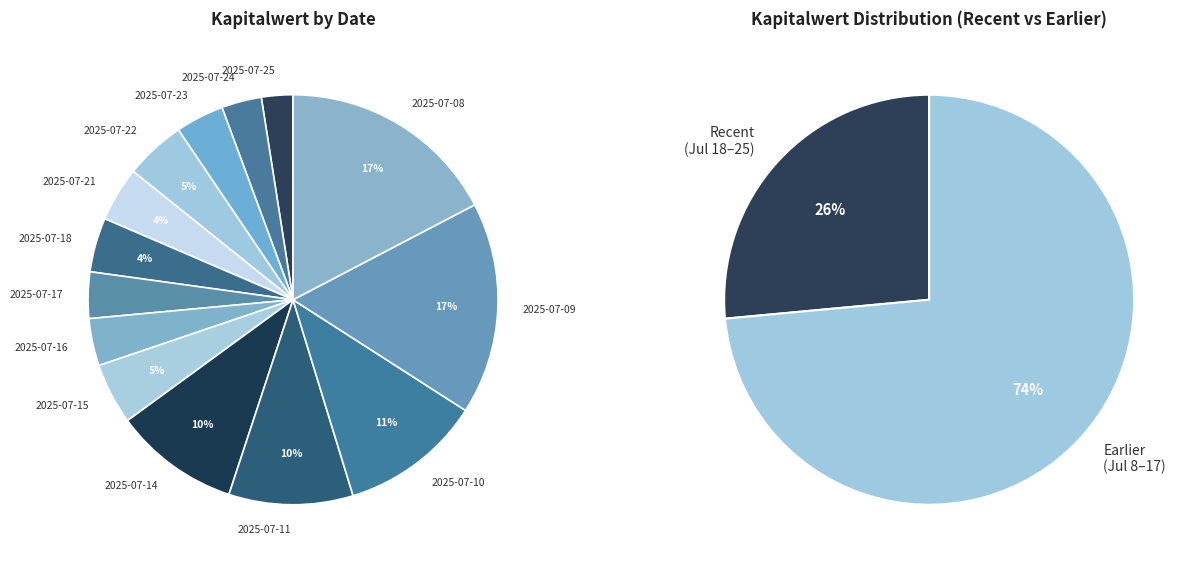

Does 2025-07-10 represent more than half of the total?

No